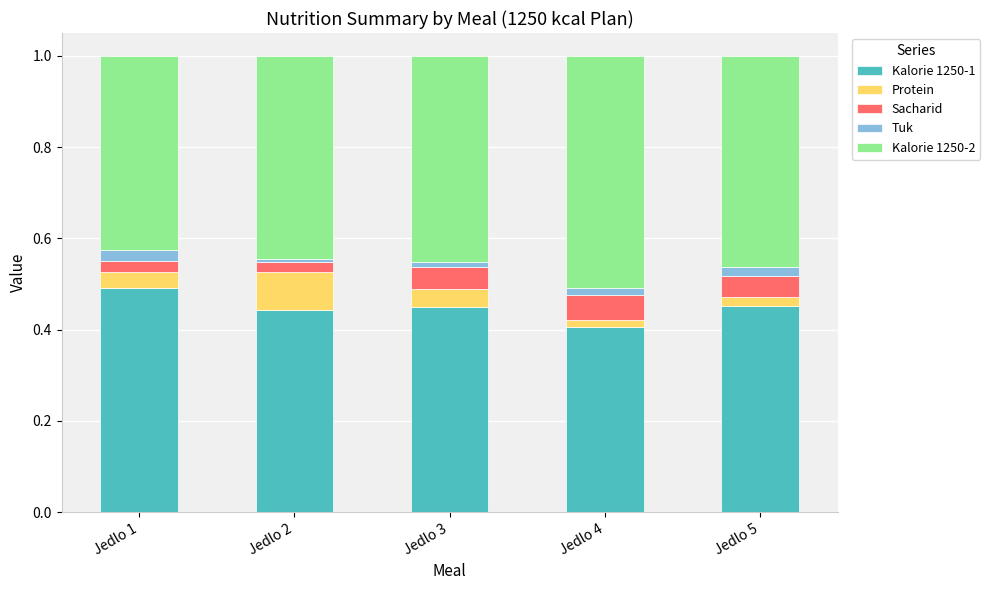

What is the total value across all series at Jedlo 1?

1.0